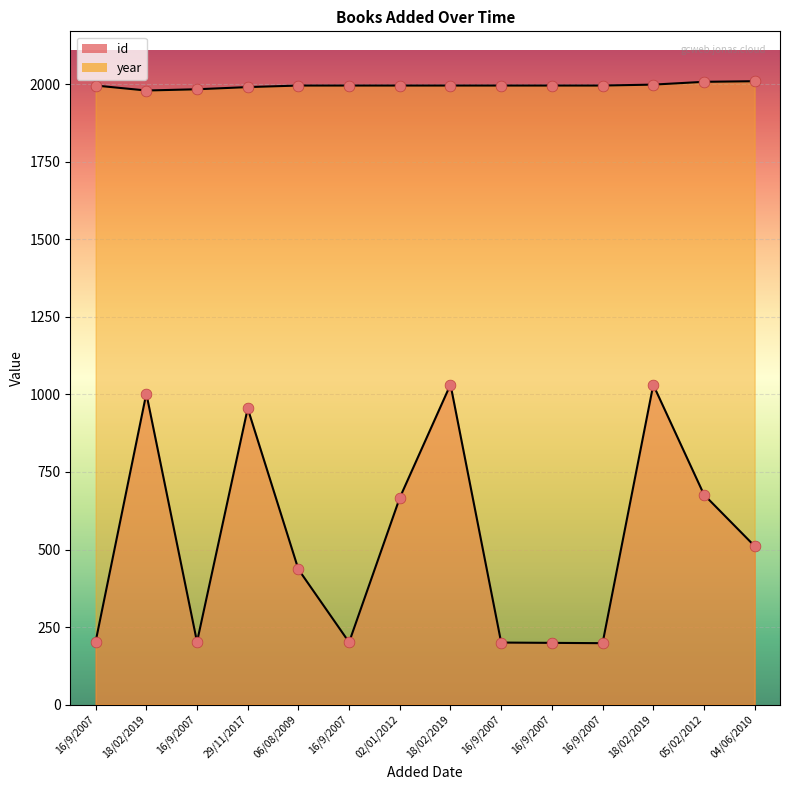

Which series reaches the maximum Y coordinate?

year